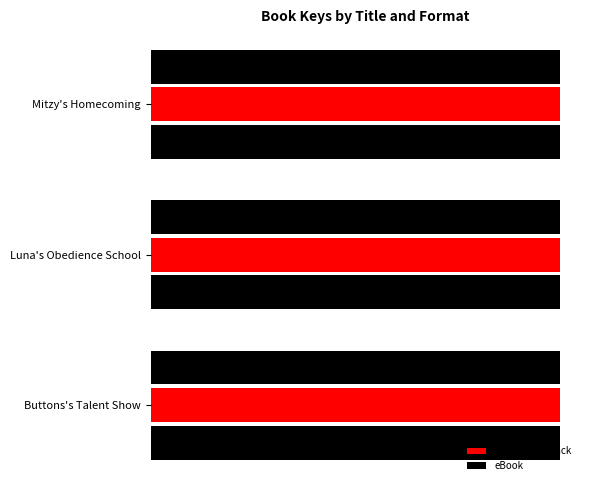

What are all the series names shown in the legend?

Hardcover, Trade Paperback, eBook